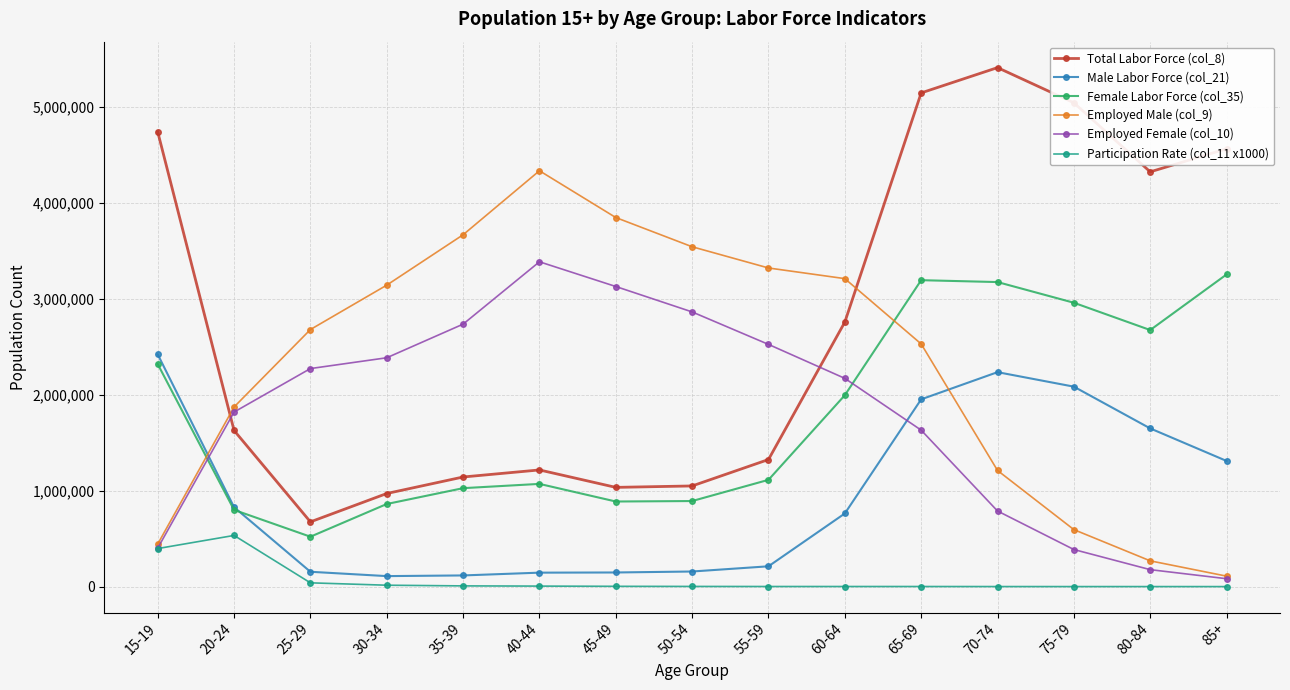

Which series has the largest range (max minus min)?

Total Labor Force (col_8)